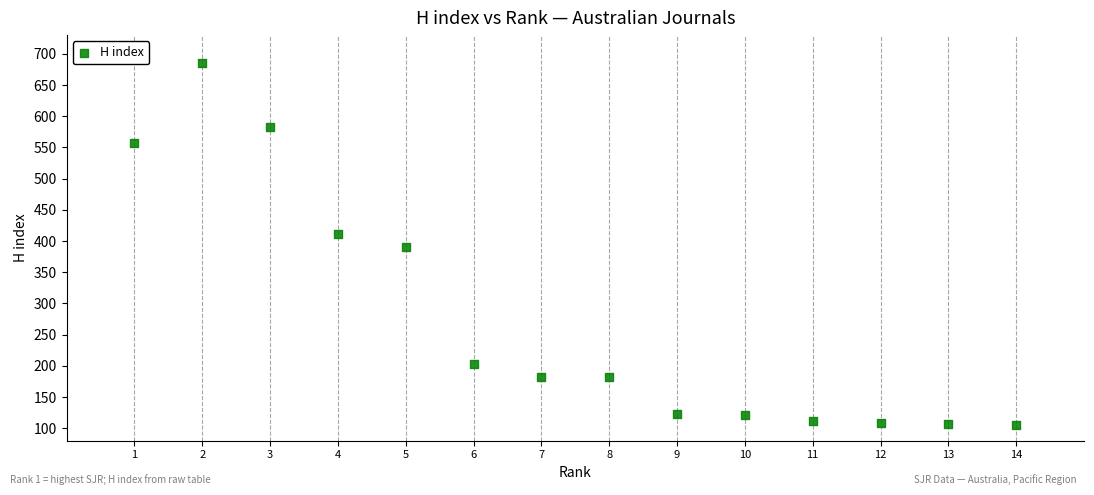

What is the range of Y values (max minus min)?

580